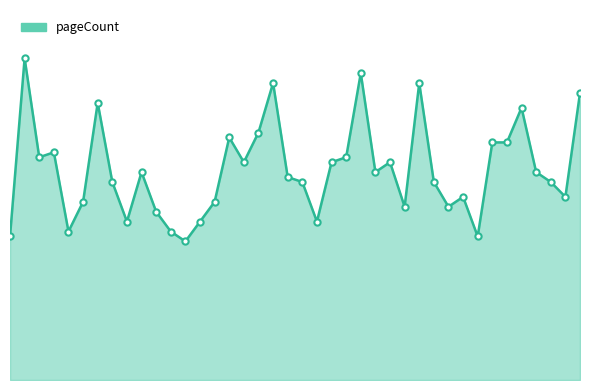

Does the chart have visible grid lines?

No